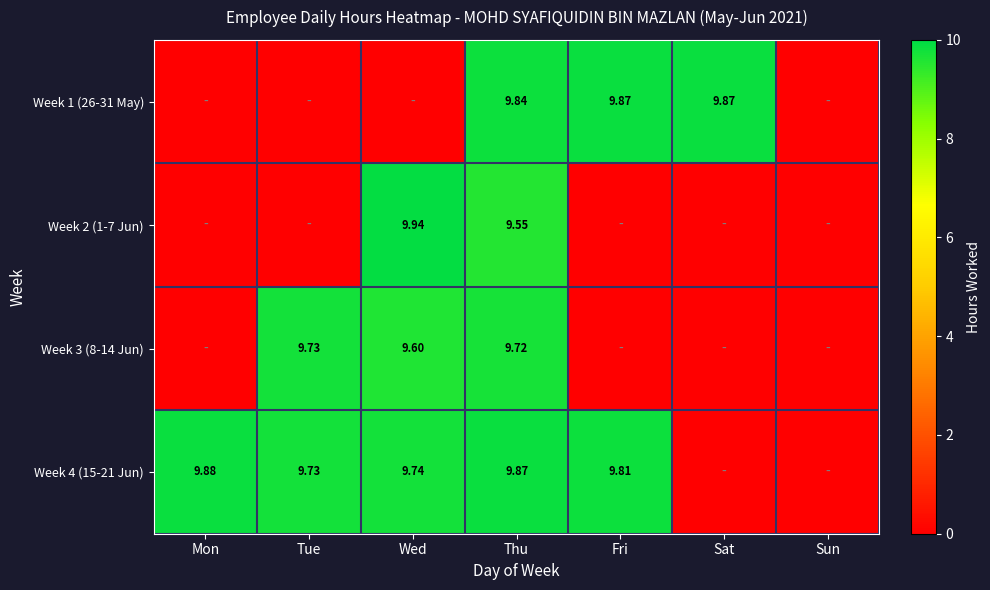

Where is Week 2 (1-7 Jun) nearest to the value 4?

Mon